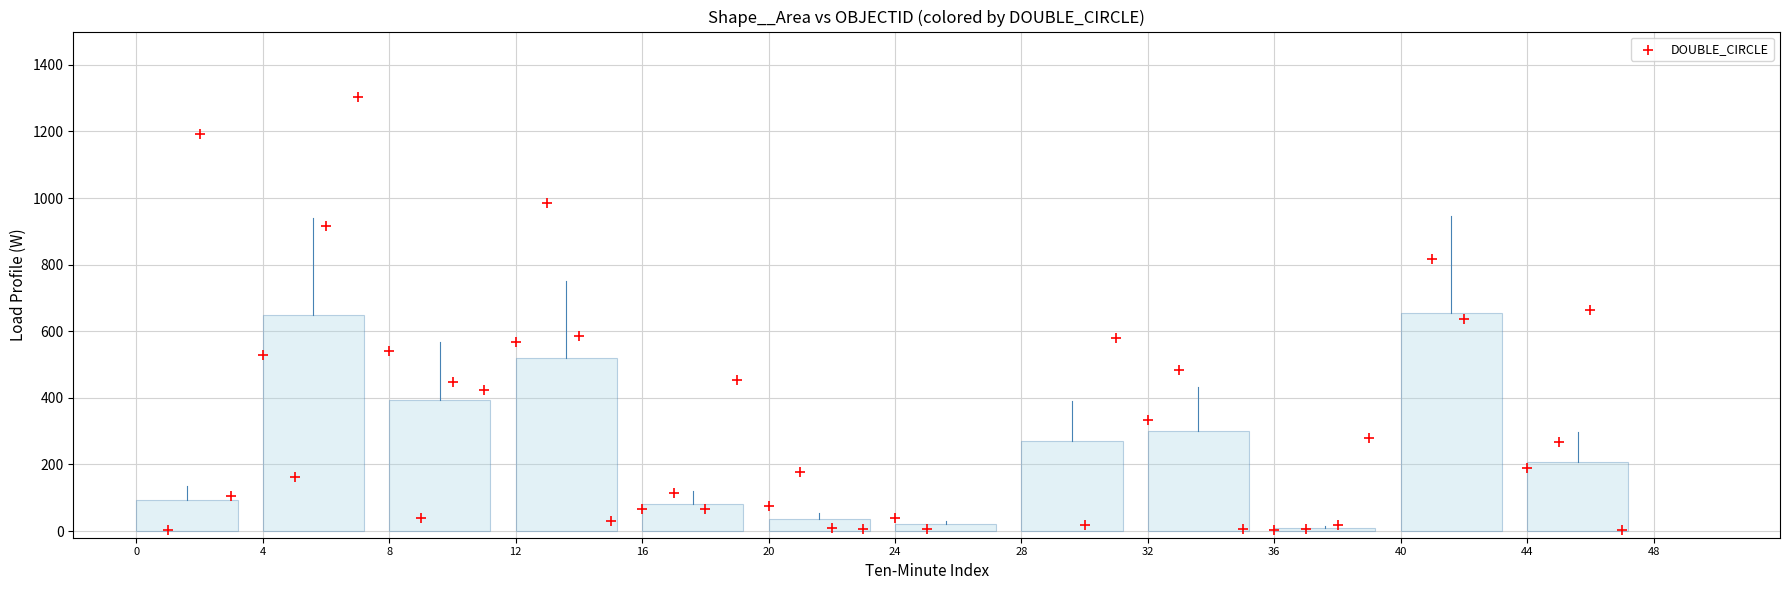

What is the range of X values (max minus min)?

46.0